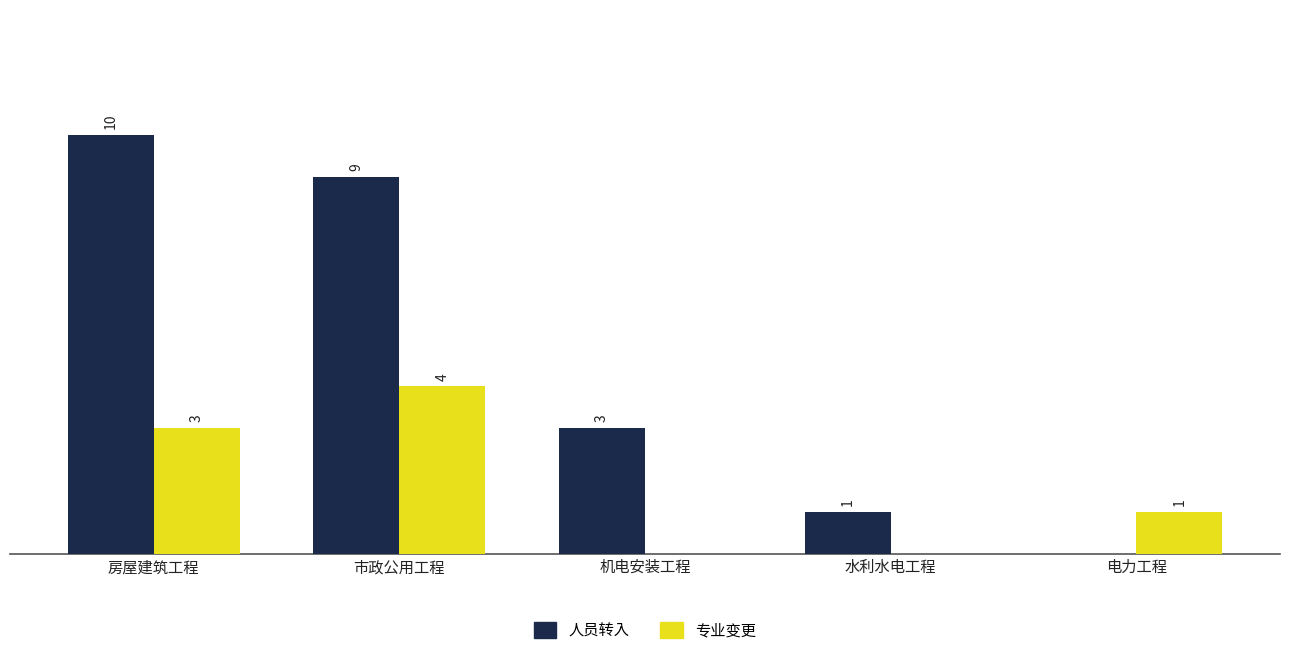

At which label does 专业变更 first exceed 1?

房屋建筑工程